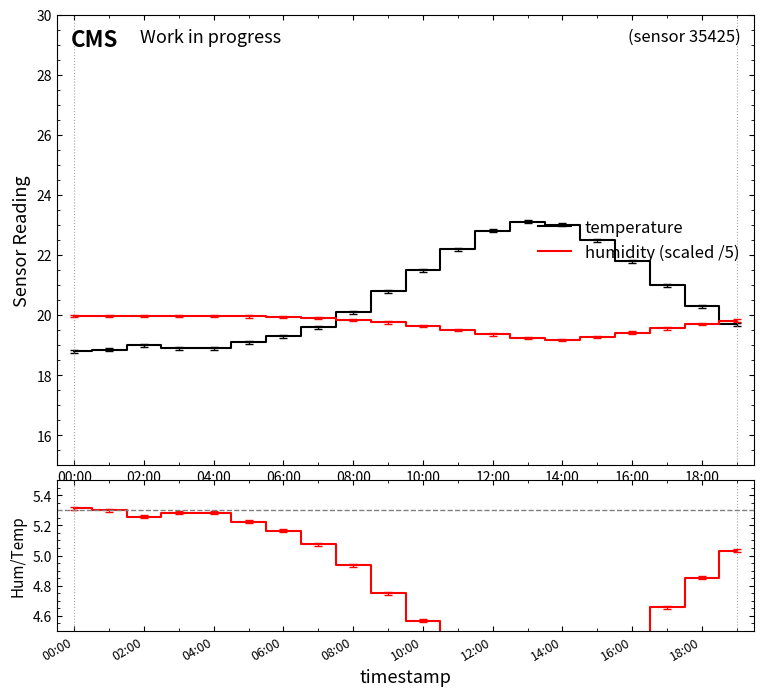

What is the average value of the humidity (scaled /5) series?

19.7